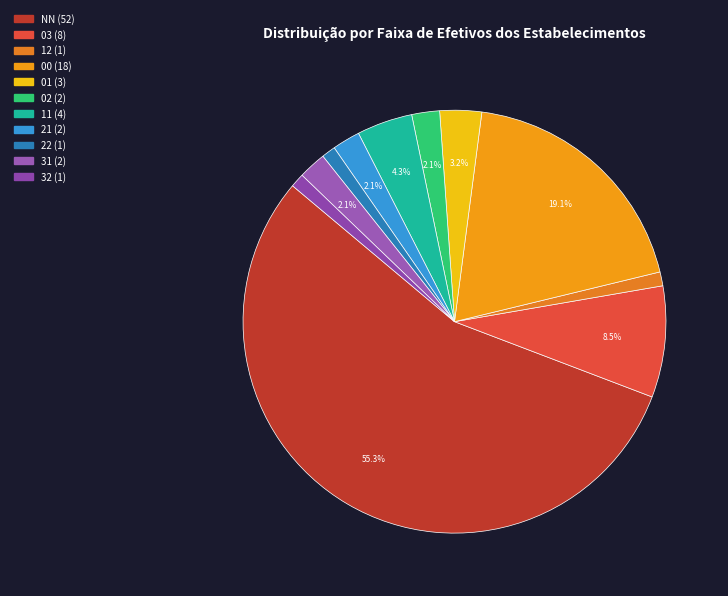

To the nearest percent, what portion does 31 represent?

2%